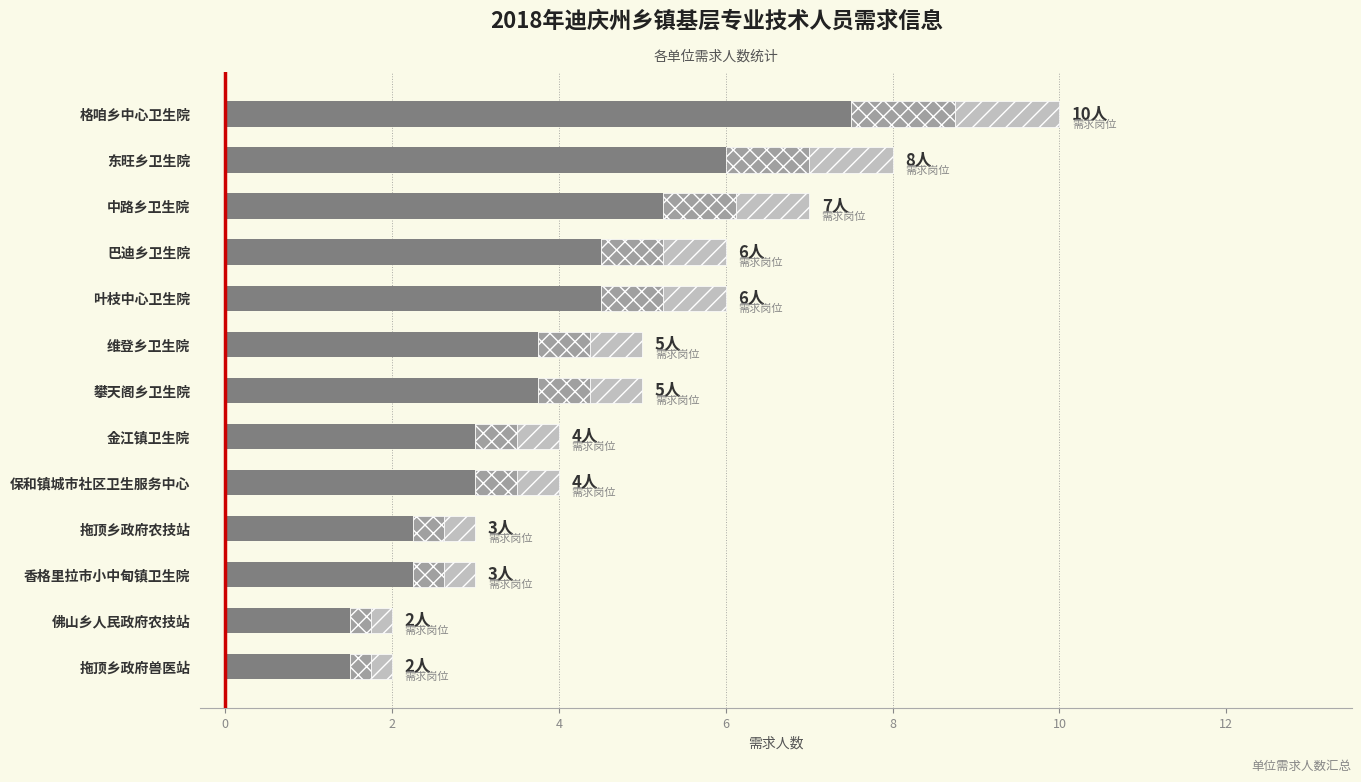

Reading left to right, transcribe all the data shown in this chart.

1.5	1.5	2.2	2.2	3.0	3.0	3.8	3.8	4.5	4.5	5.2	6.0	7.5